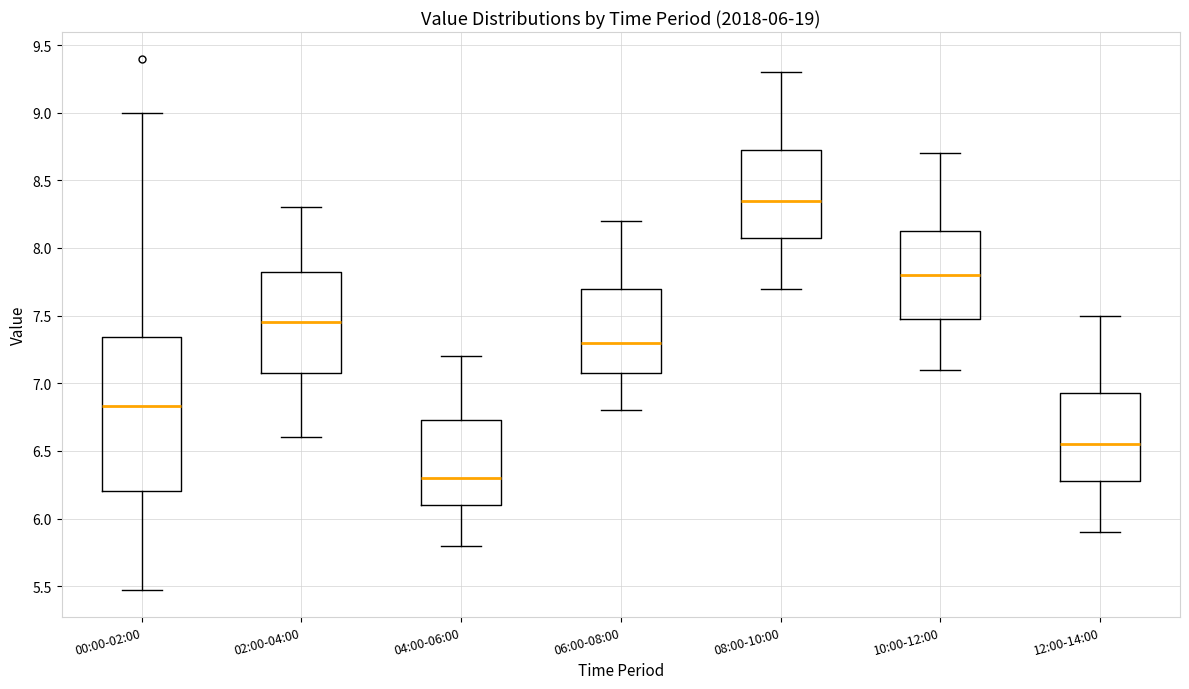

Which box has the lowest median line?

04:00-06:00